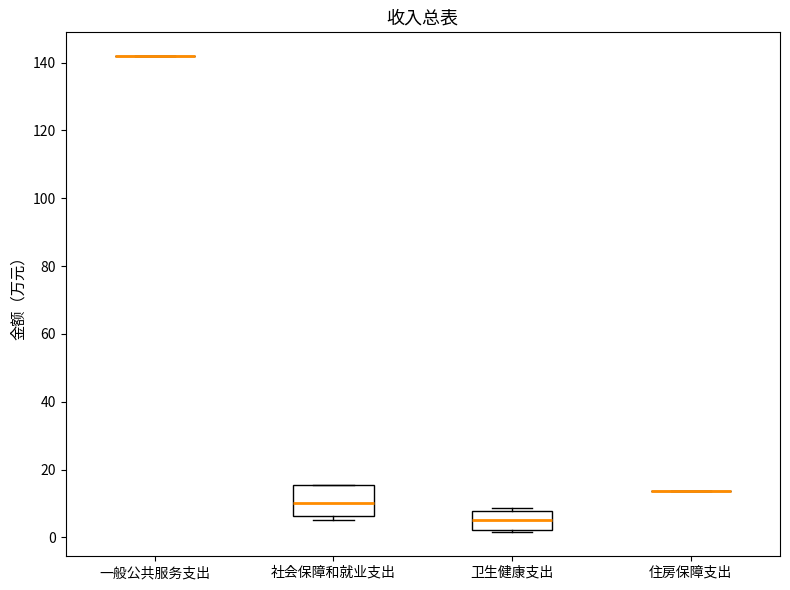

Where is the upper edge of the box for 社会保障和就业支出 on the y-axis? The values are not printed on the chart, so give them approximately, as read against the axis.

16